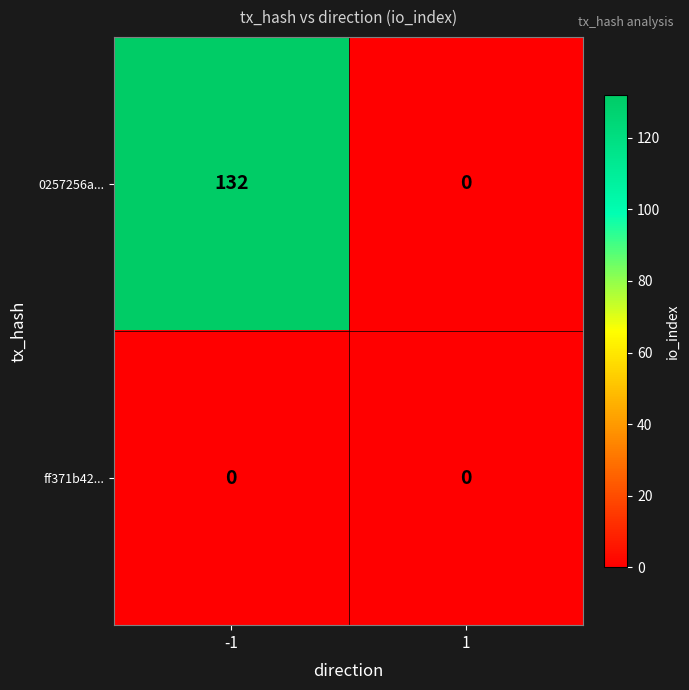

Which series changed the most between -1 and 1?

0257256a...